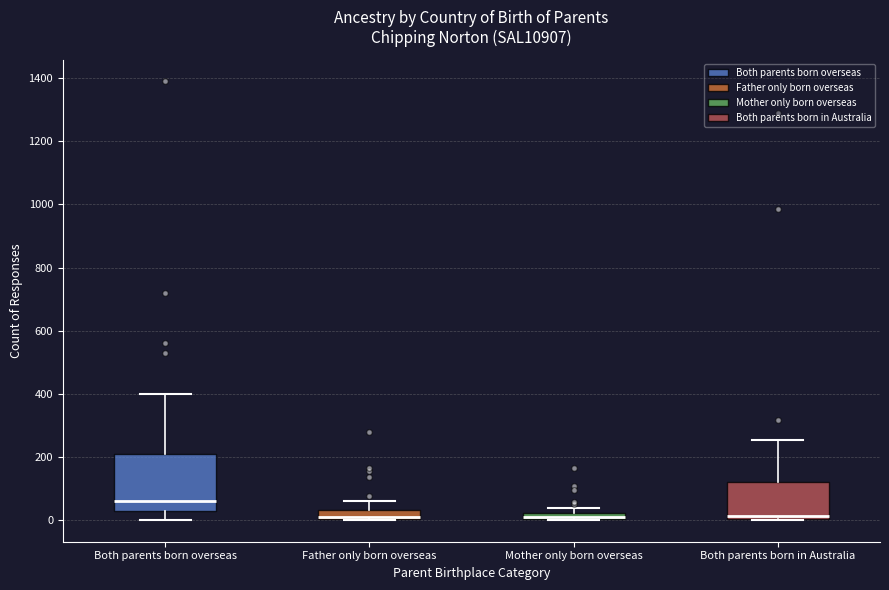

Where is the lower edge of the box for Both parents born overseas on the y-axis? The values are not printed on the chart, so give them approximately, as read against the axis.

20